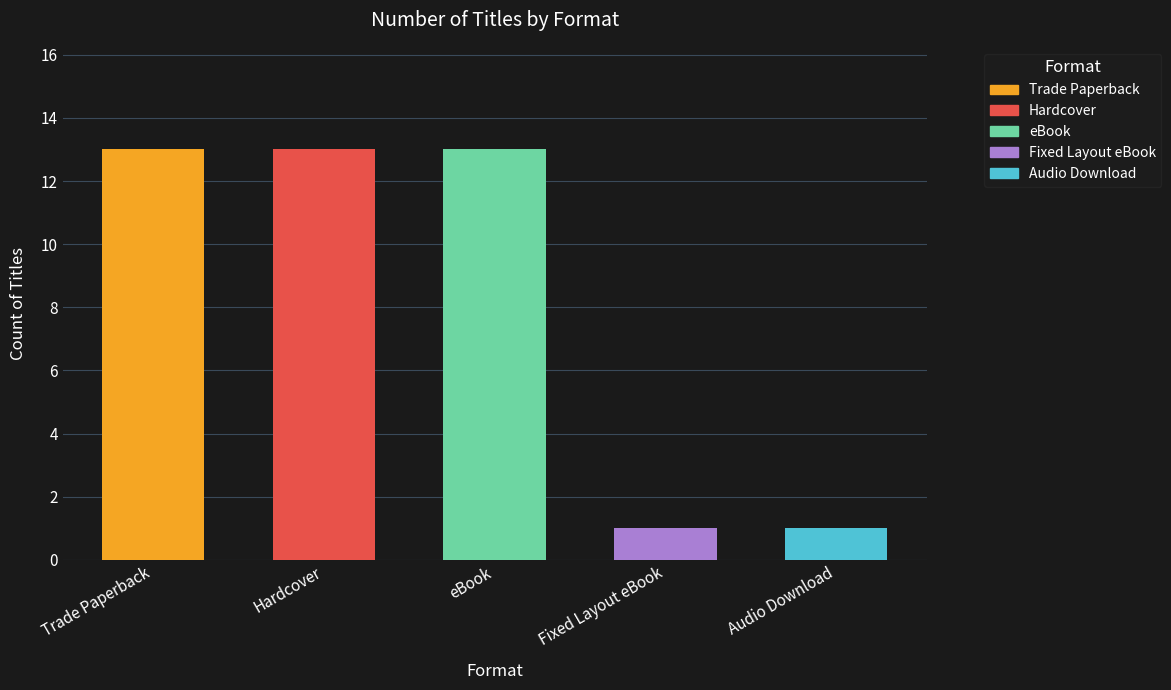

What is the label of the 1st bar from the right?

Audio Download